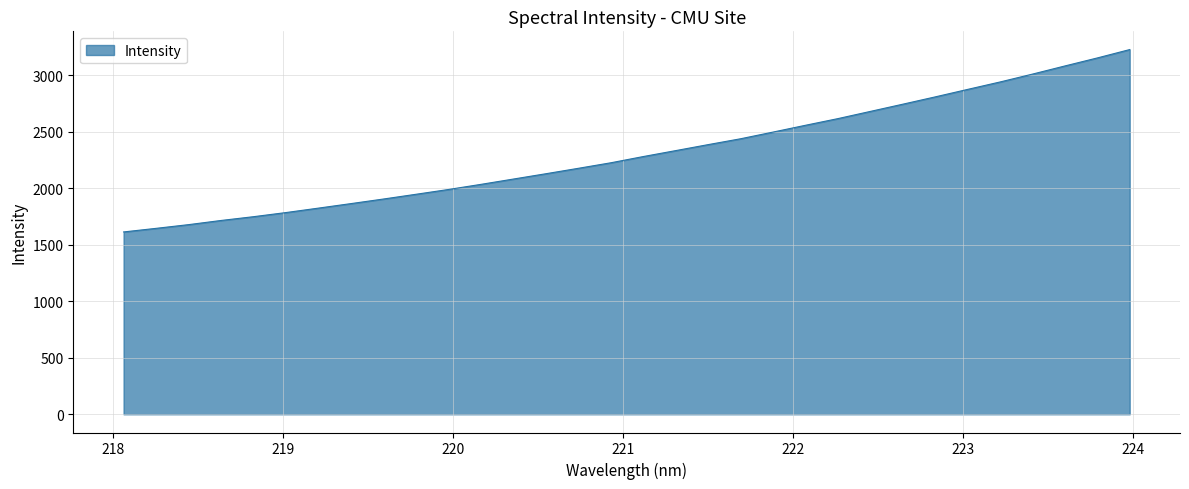

Reading left to right, list all the values displayed in this chart.

1612.8	1644.6	1677.4	1714.2	1747.8	1784.3	1823.6	1863.5	1904.0	1945.9	1988.3	2033.6	2080.6	2127.6	2175.6	2224.4	2279.5	2332.1	2385.1	2436.9	2496.1	2556.2	2615.2	2678.9	2742.7	2807.3	2873.6	2939.3	3009.0	3081.0	3151.9	3226.0